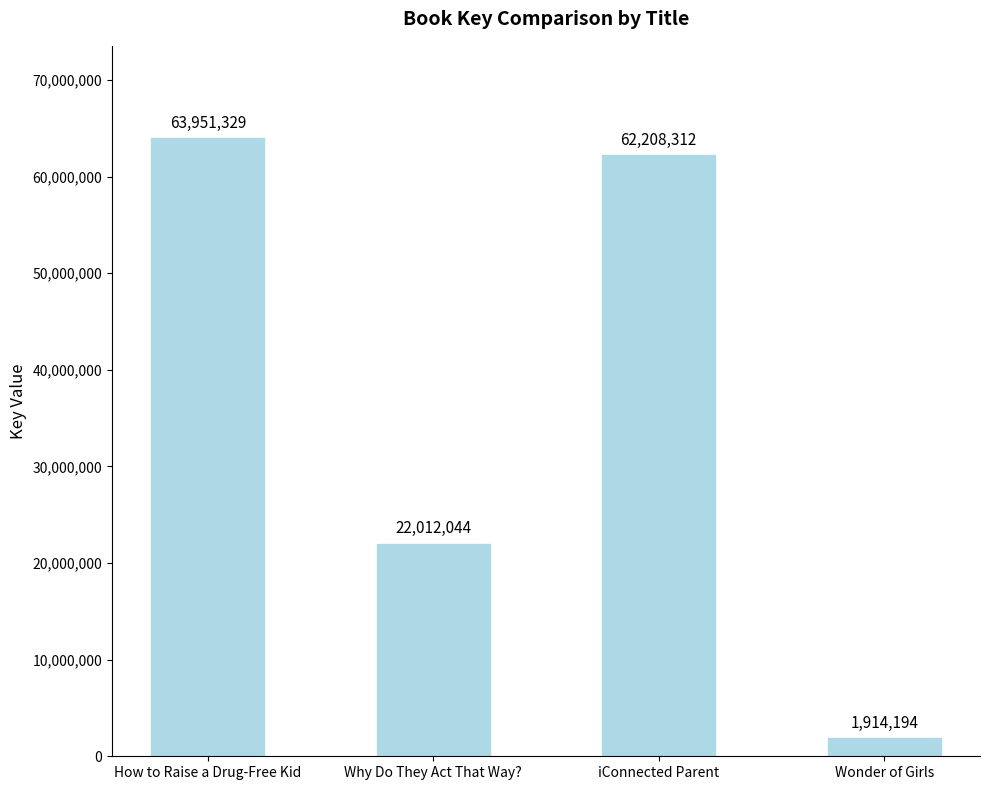

What is the ratio of the value at iConnected Parent to the value at Wonder of Girls?

32.5